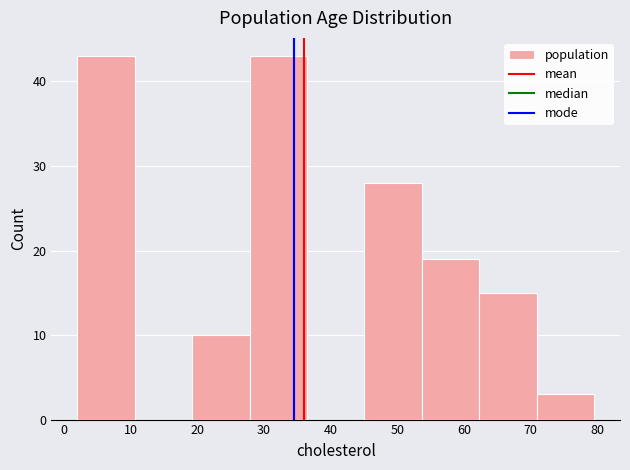

How tall is the bar that spans 2 to 11 on the x-axis? Neither the bar edges nor the heights are printed on the chart, so give them approximately, as read against the axes.

43